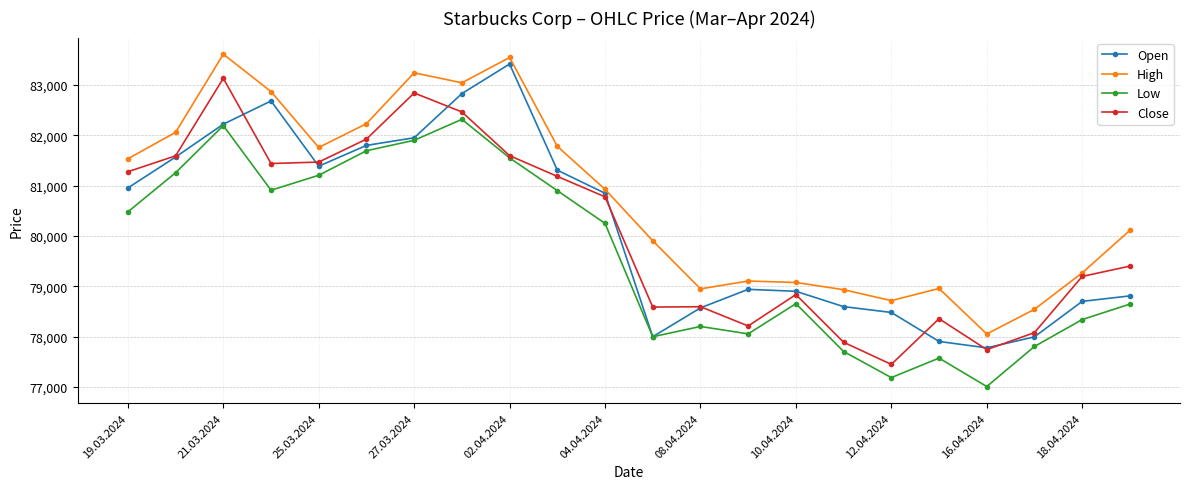

How many categories are shown in the chart?

22